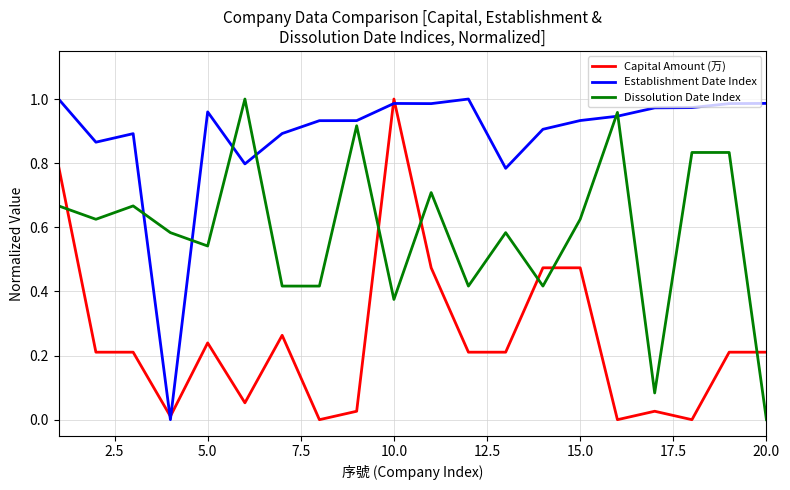

Which series has the largest total across all categories?

Establishment Date Index